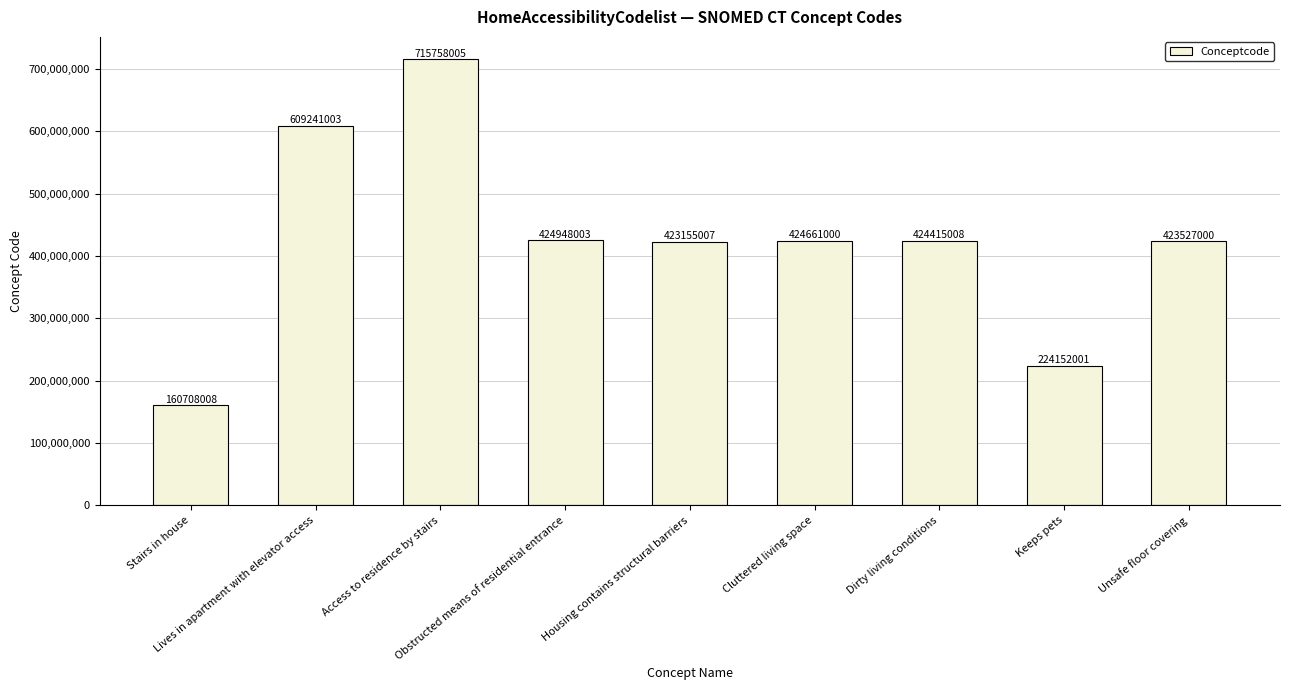

Is it true that the value at Dirty living conditions is 424415008?

True